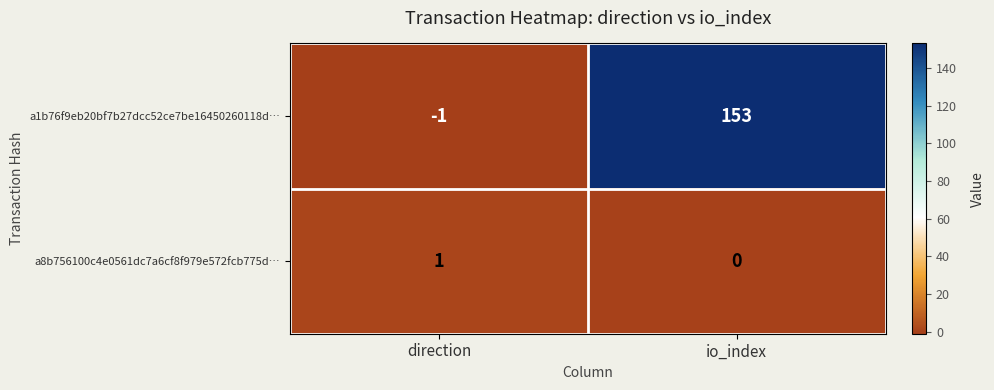

The value of a8b756100c4e0561dc7a6cf8f979e572fcb775d… at direction is 1. True or false?

True